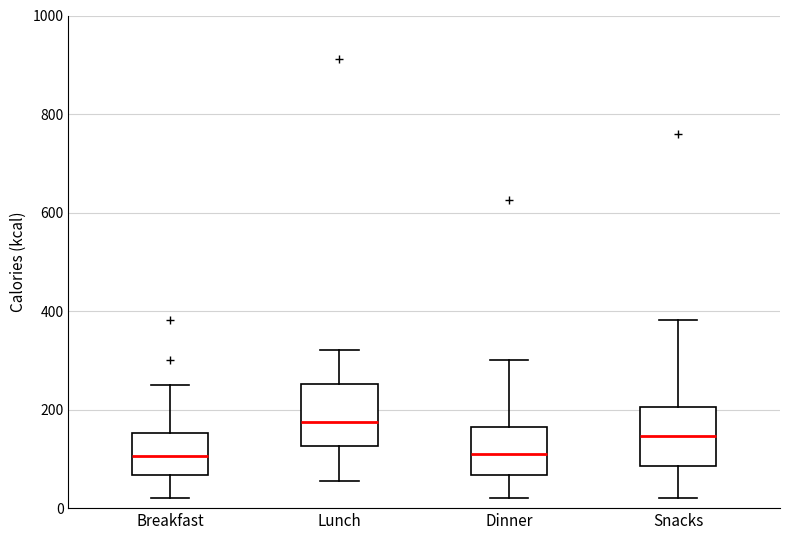

Reading left to right, transcribe this box plot: for each box, give where its median line is, the range the box spans, and where its two whiskers end, as read against the y-axis. The values are not printed on the chart, so give them approximately, as read against the axis.

Breakfast: median 100, box 60 to 160, whiskers 20 to 260
Lunch: median 180, box 120 to 260, whiskers 60 to 320
Dinner: median 120, box 60 to 160, whiskers 20 to 300
Snacks: median 140, box 80 to 200, whiskers 20 to 380